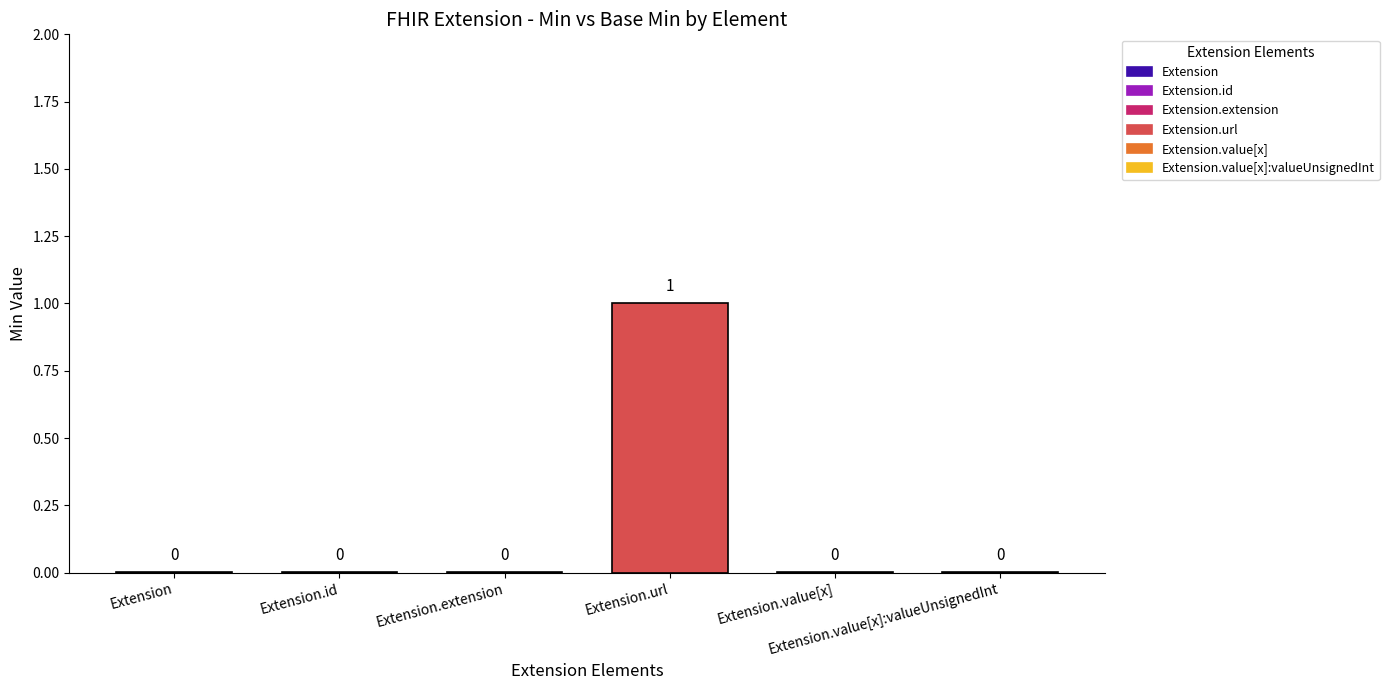

At which category is the sum across all series the highest?

Extension.url